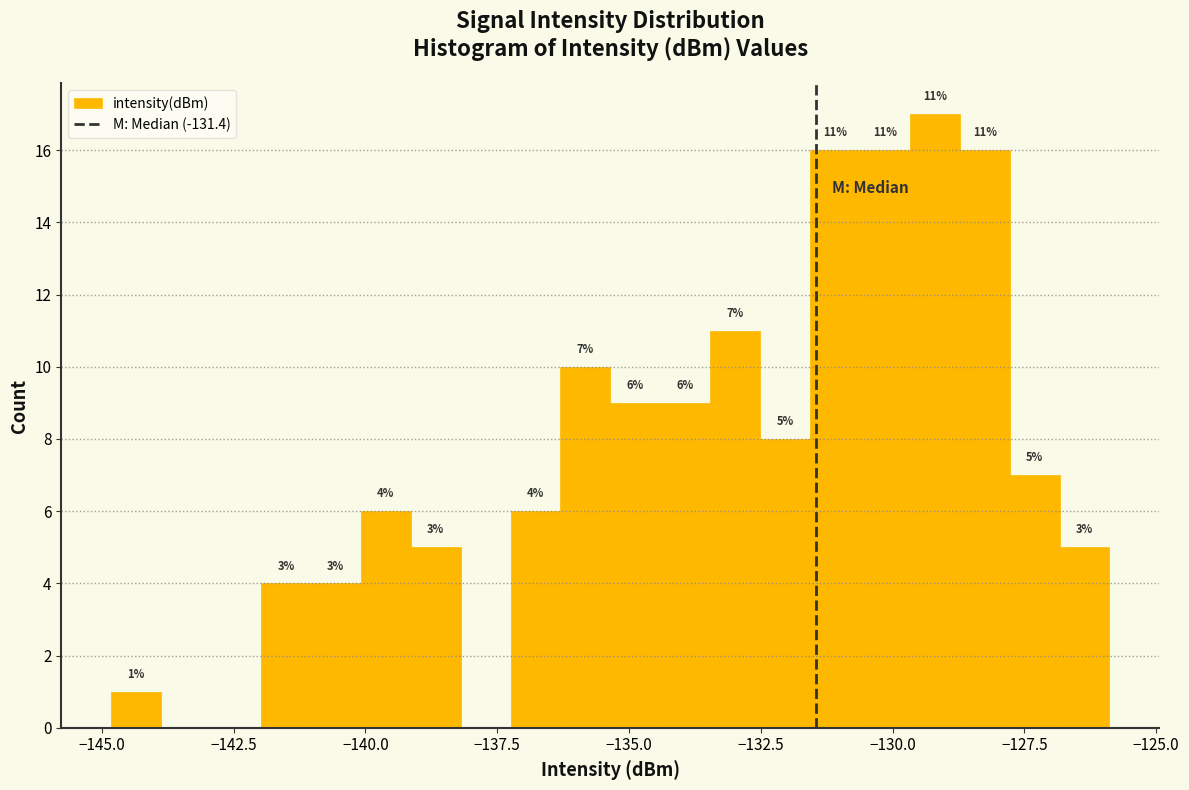

Read against the x-axis, roughly where is the centre of the tallest bar?

-129.0